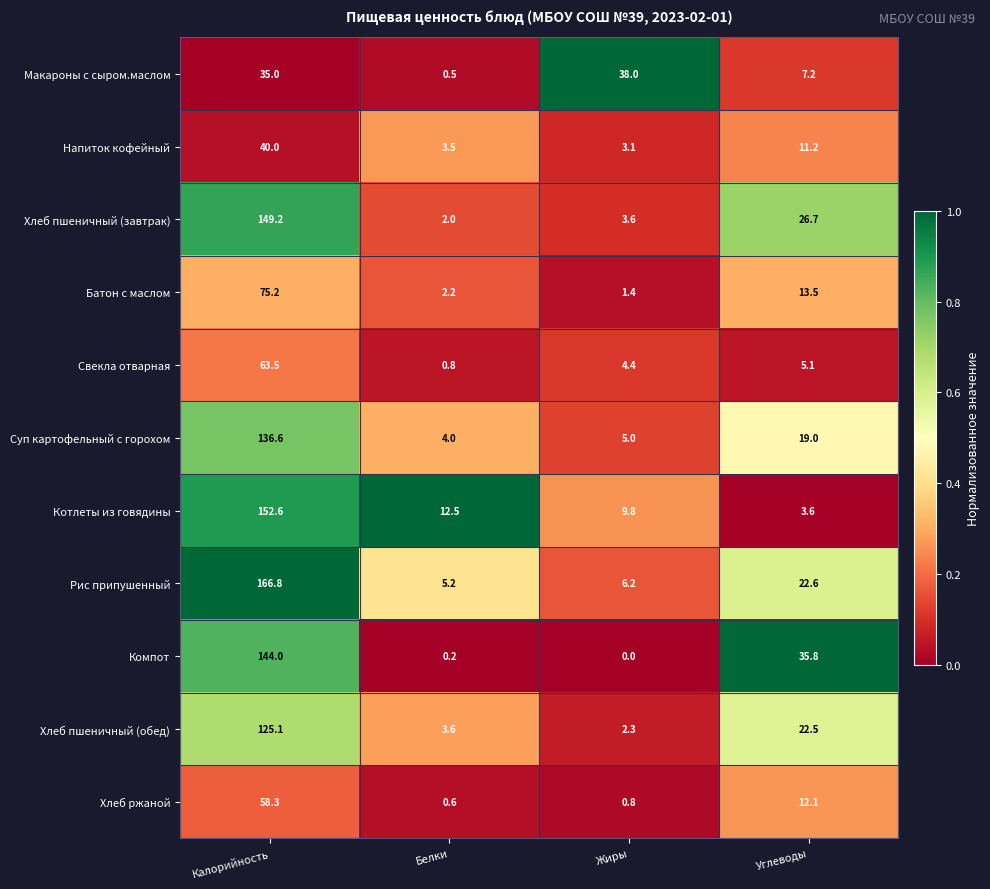

True or false: Напиток кофейный has a value of 19.2 at Углеводы.

False